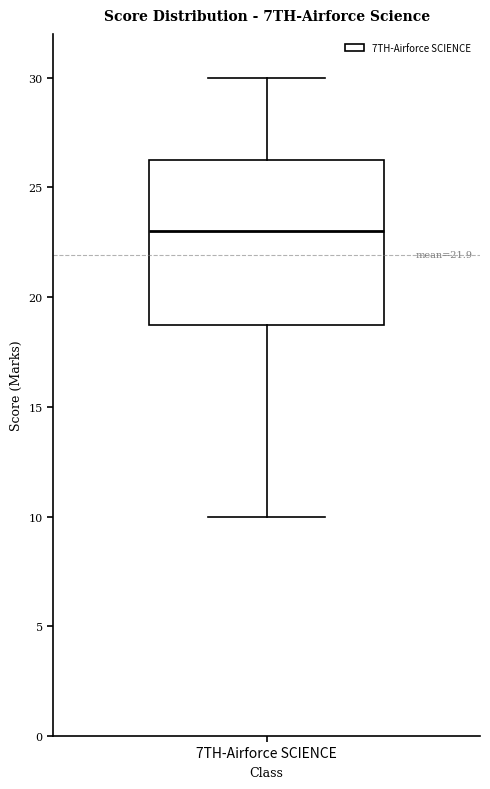

Where does the median line of the box for 7TH-Airforce SCIENCE sit on the y-axis? The values are not printed on the chart, so give them approximately, as read against the axis.

23.0